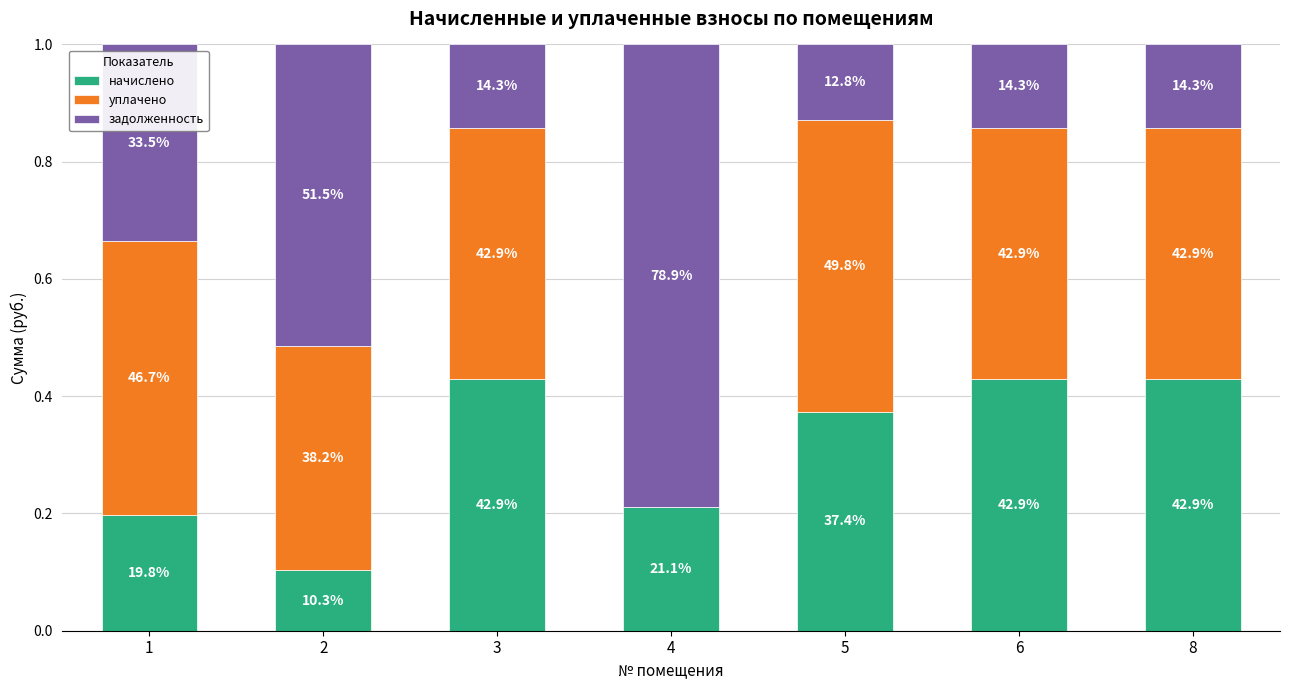

Which has a higher value, 4 or 2?

4